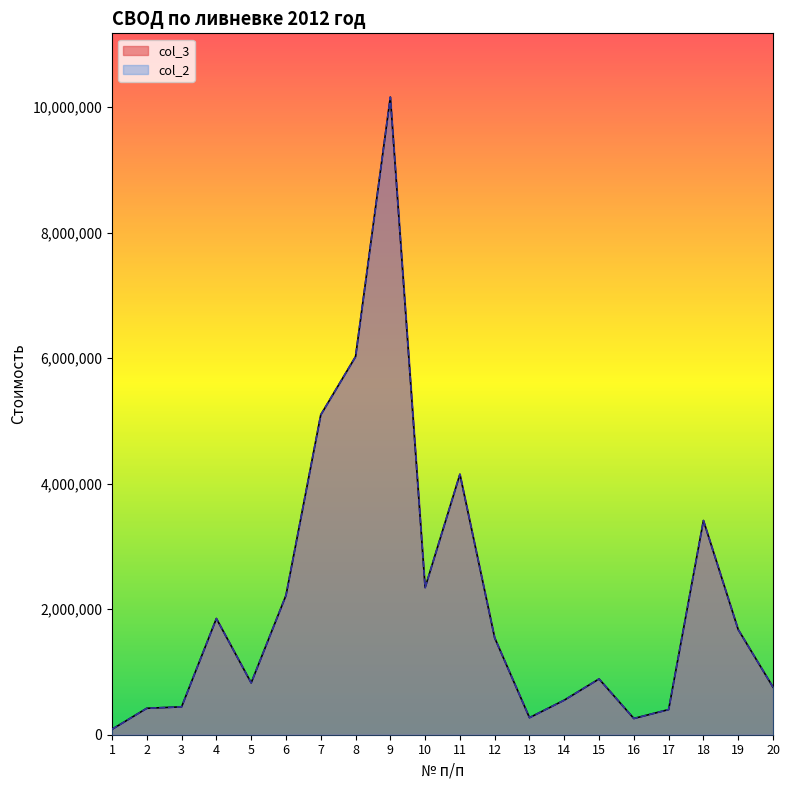

True or false: col_2 and col_3 intersect in this chart.

False